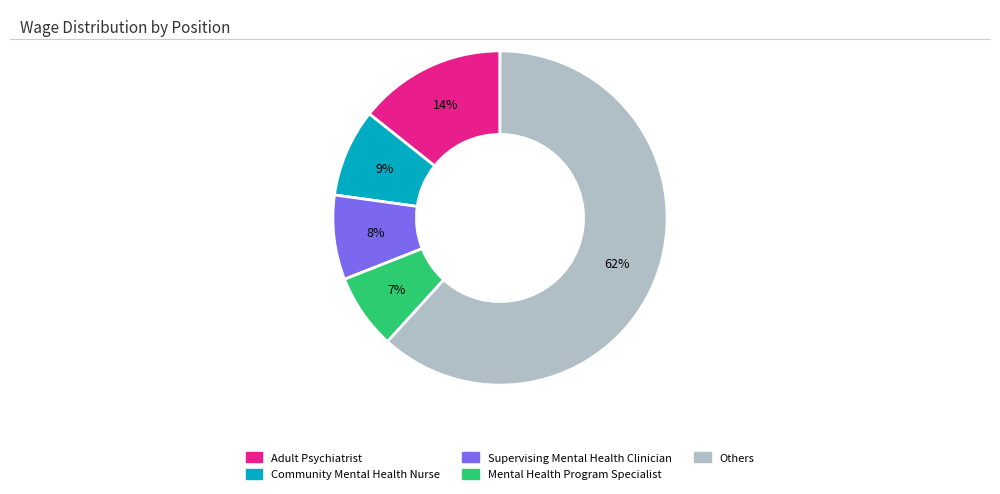

Does any single category account for the majority?

Yes